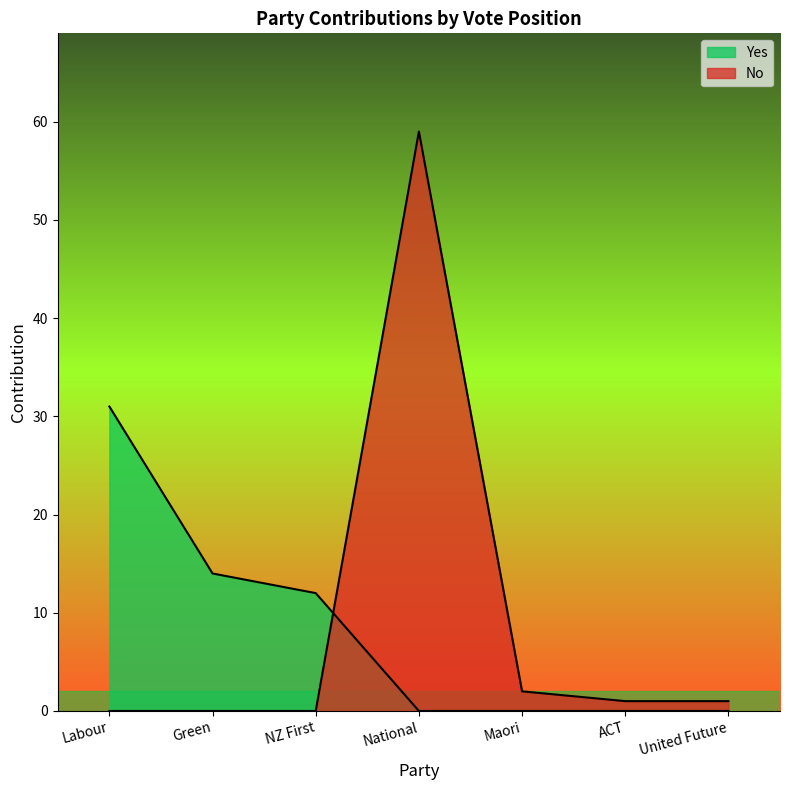

Which series has the widest spread of values?

No